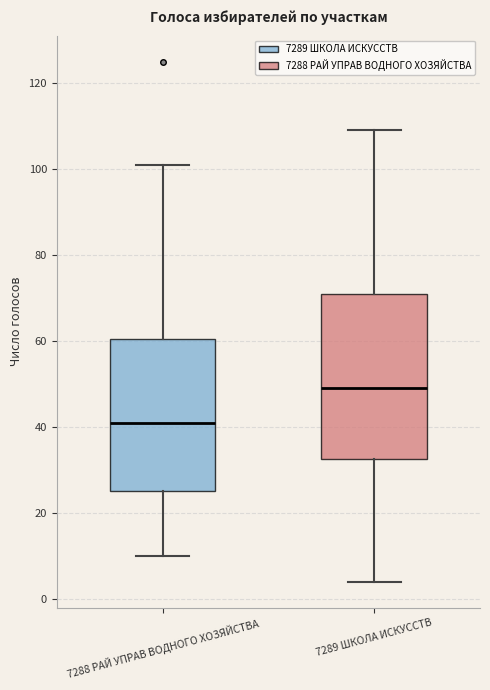

Which box's median line is the highest?

7289 ШКОЛА ИСКУССТВ